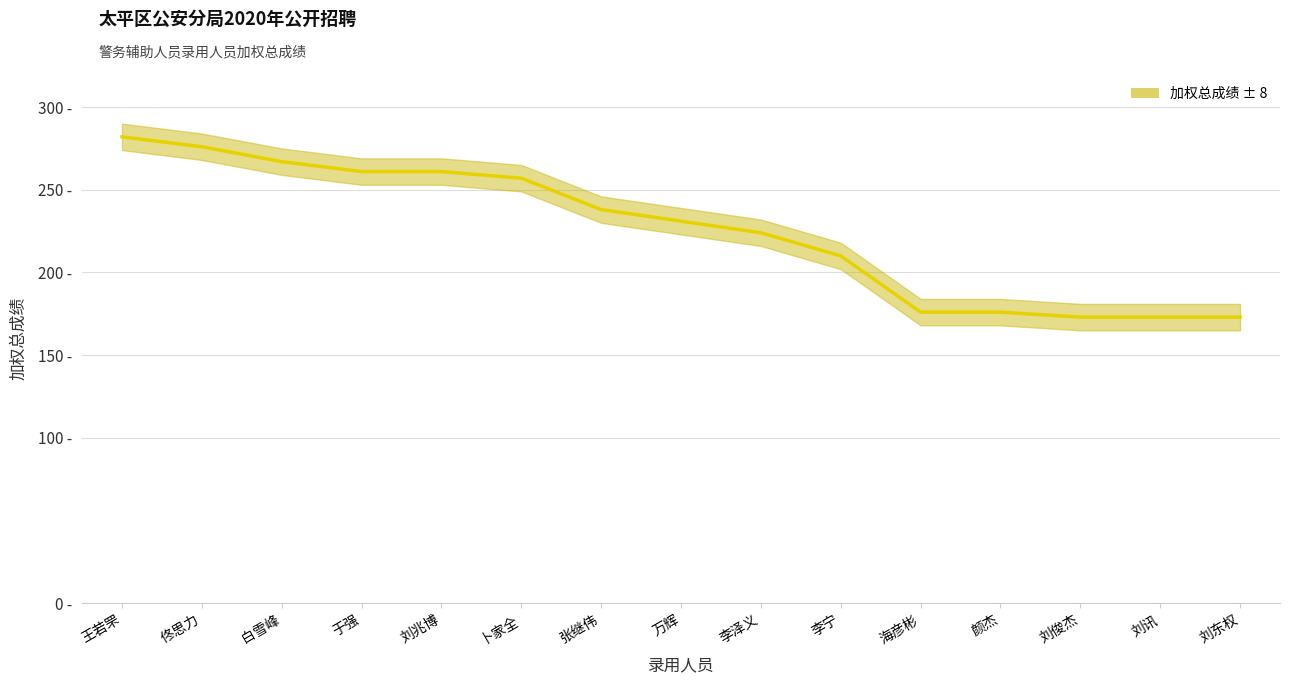

What is the label of the 13th point from the left?

刘俊杰